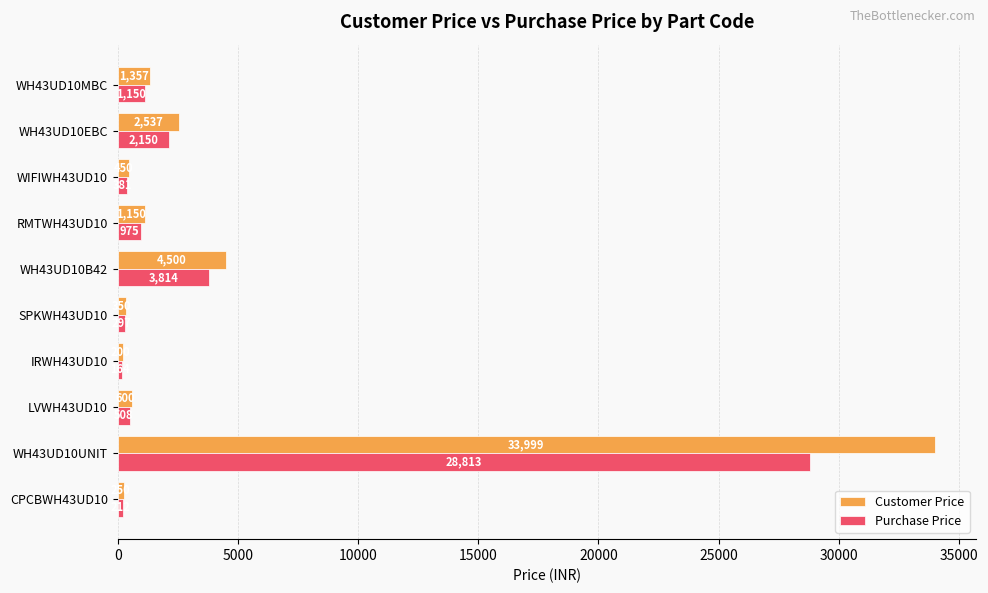

Count the number of data series in this chart.

2